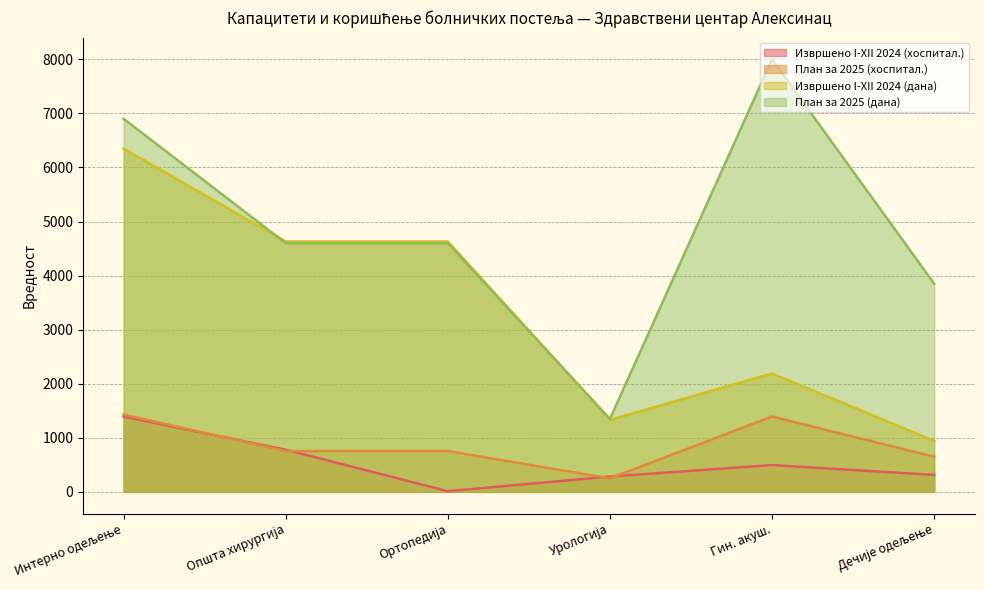

What are all the series names shown in the legend?

Извршено I-XII 2024 (хоспитал.), План за 2025 (хоспитал.), Извршено I-XII 2024 (дана), План за 2025 (дана)